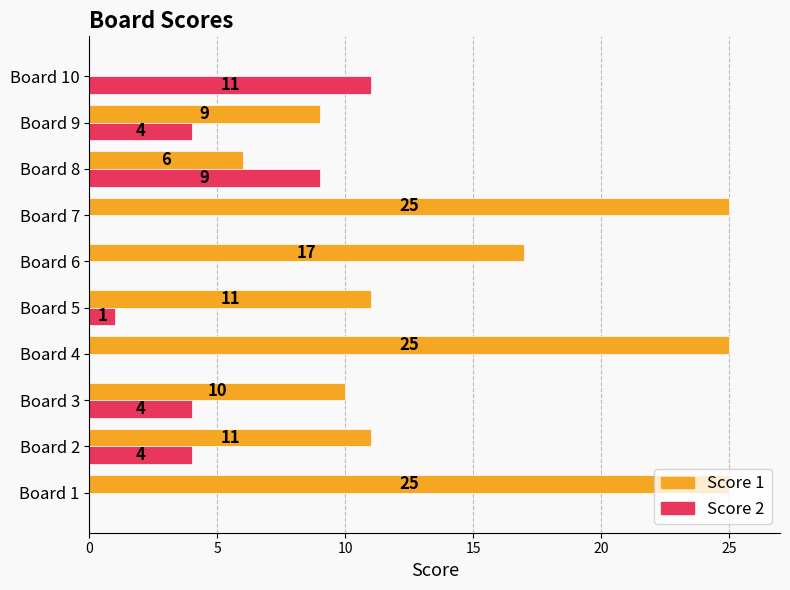

What is the total value across all series at Board 9?

13